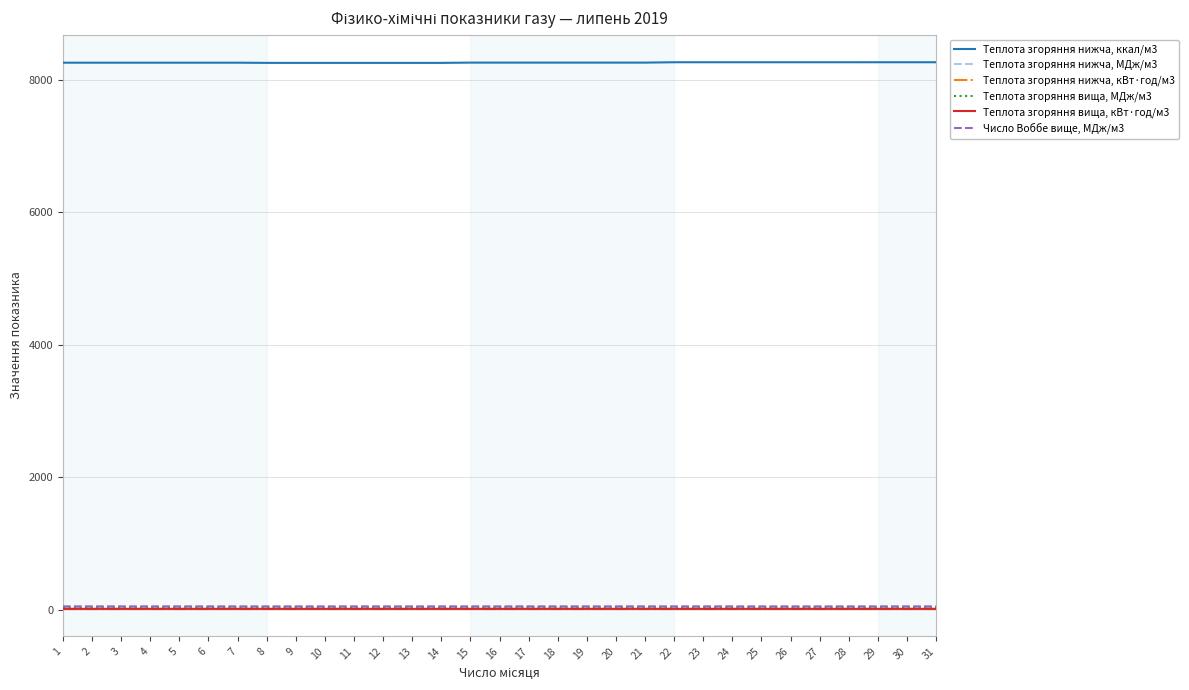

What are all the series names shown in the legend?

Теплота згоряння нижча, ккал/м3, Теплота згоряння нижча, МДж/м3, Теплота згоряння нижча, кВт·год/м3, Теплота згоряння вища, МДж/м3, Теплота згоряння вища, кВт·год/м3, Число Воббе вище, МДж/м3